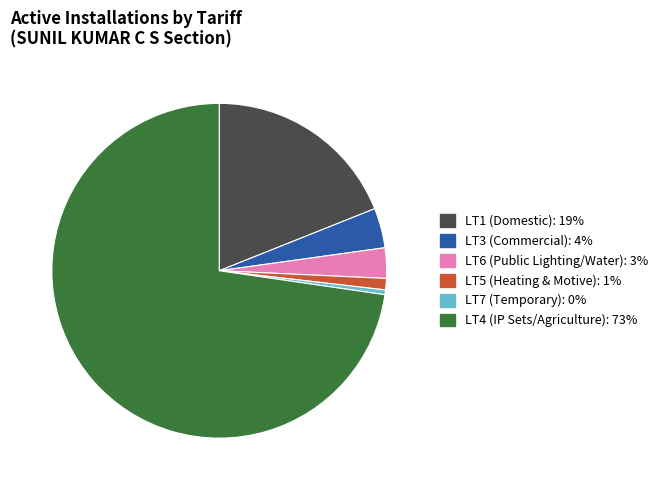

Is there a majority slice in this chart?

Yes